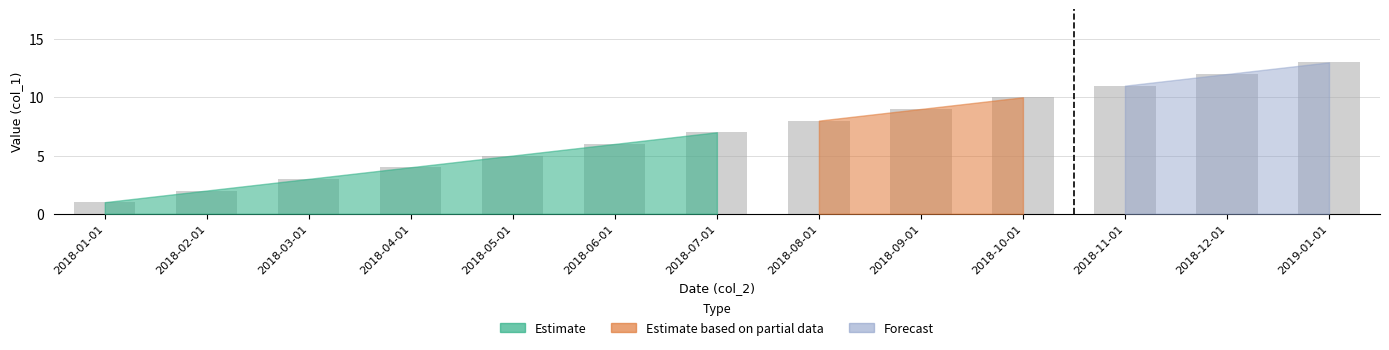

Approximately how many times larger is the value at 2018-08-01 compared to 2018-05-01?

1.6